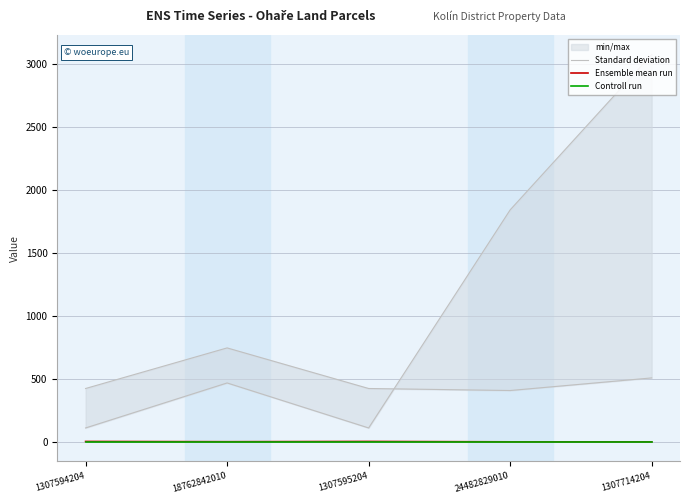

Rank the series at 1307594204 from lowest to highest value.

Controll run, Ensemble mean run, Standard deviation